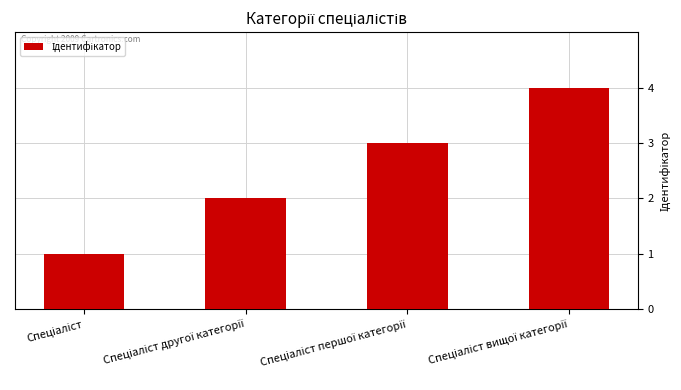

What is the greatest value displayed?

4